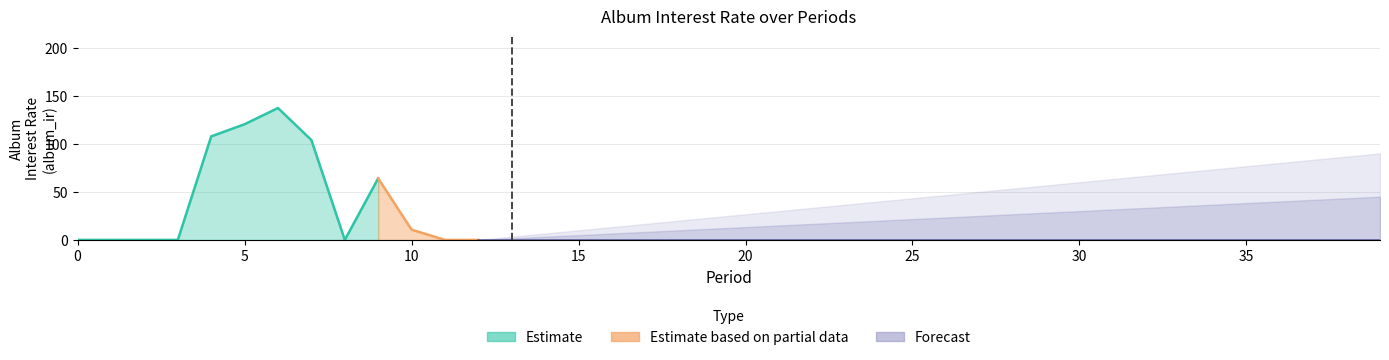

What is the greatest value displayed?

137.2